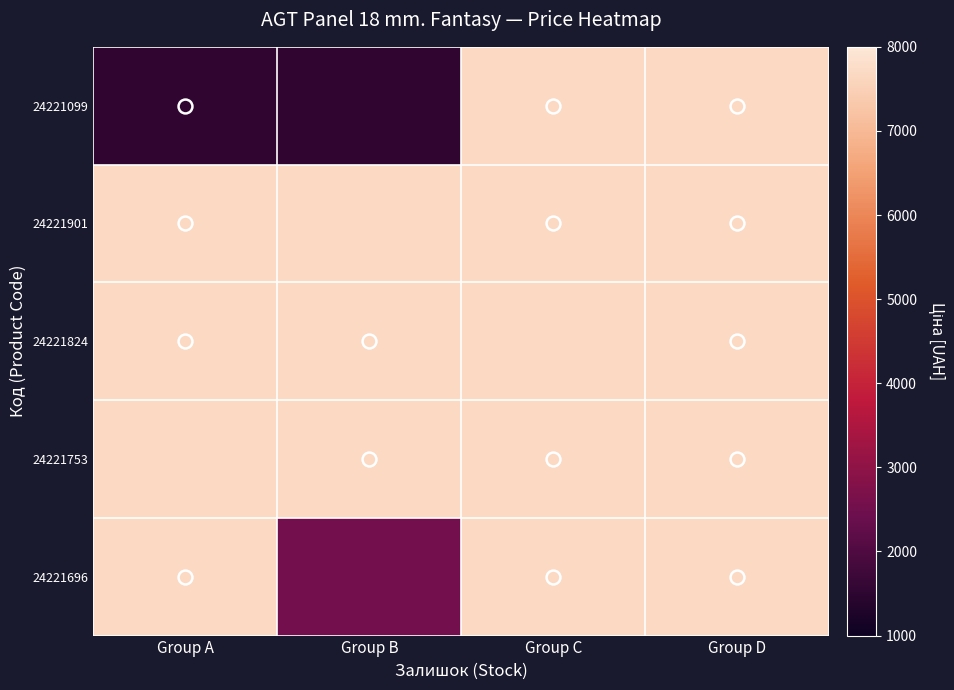

Which series changed the most between Group A and Group D?

24221099